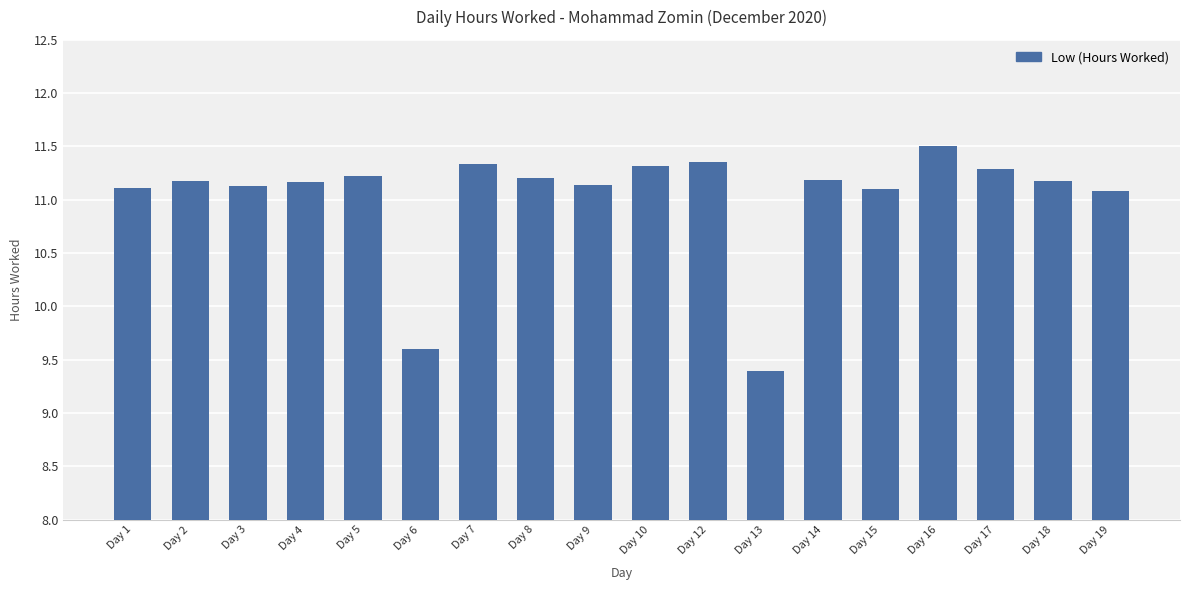

What is the change in value from Day 13 to Day 18?

+1.8